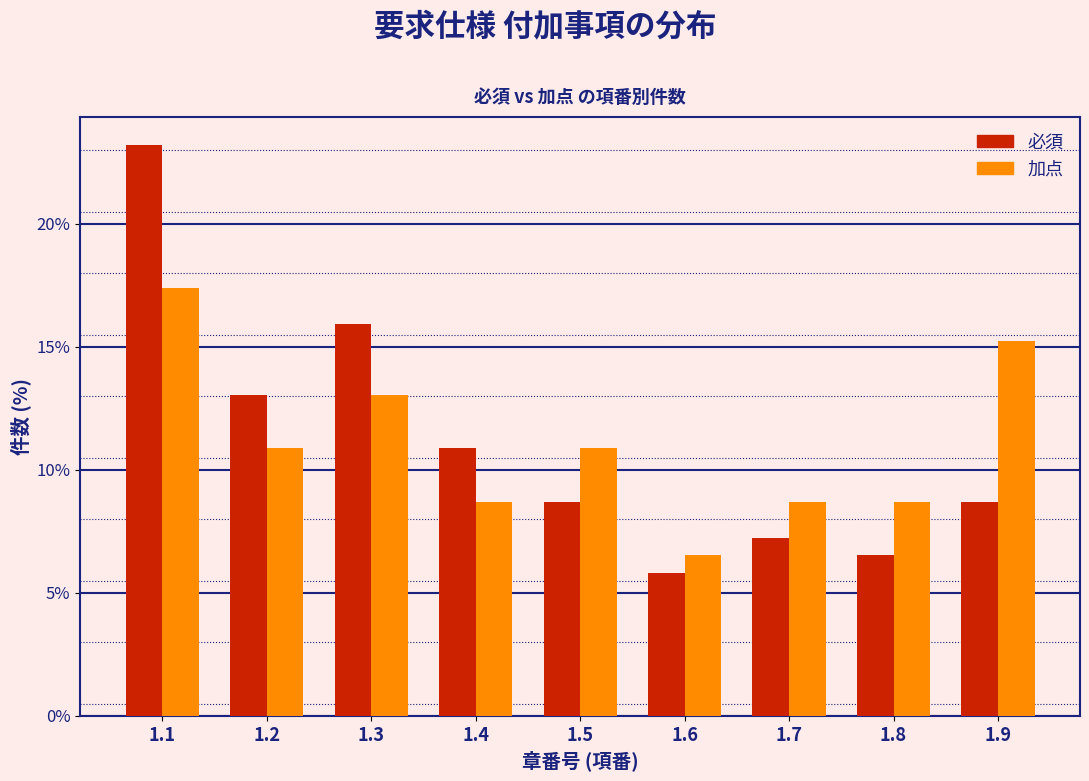

Reading left to right, transcribe all the data shown in this chart.

必須: 1.1=23.2	1.2=13.0	1.3=15.9	1.4=10.9	1.5=8.7	1.6=5.8	1.7=7.2	1.8=6.5	1.9=8.7
加点: 1.1=17.4	1.2=10.9	1.3=13.0	1.4=8.7	1.5=10.9	1.6=6.5	1.7=8.7	1.8=8.7	1.9=15.2